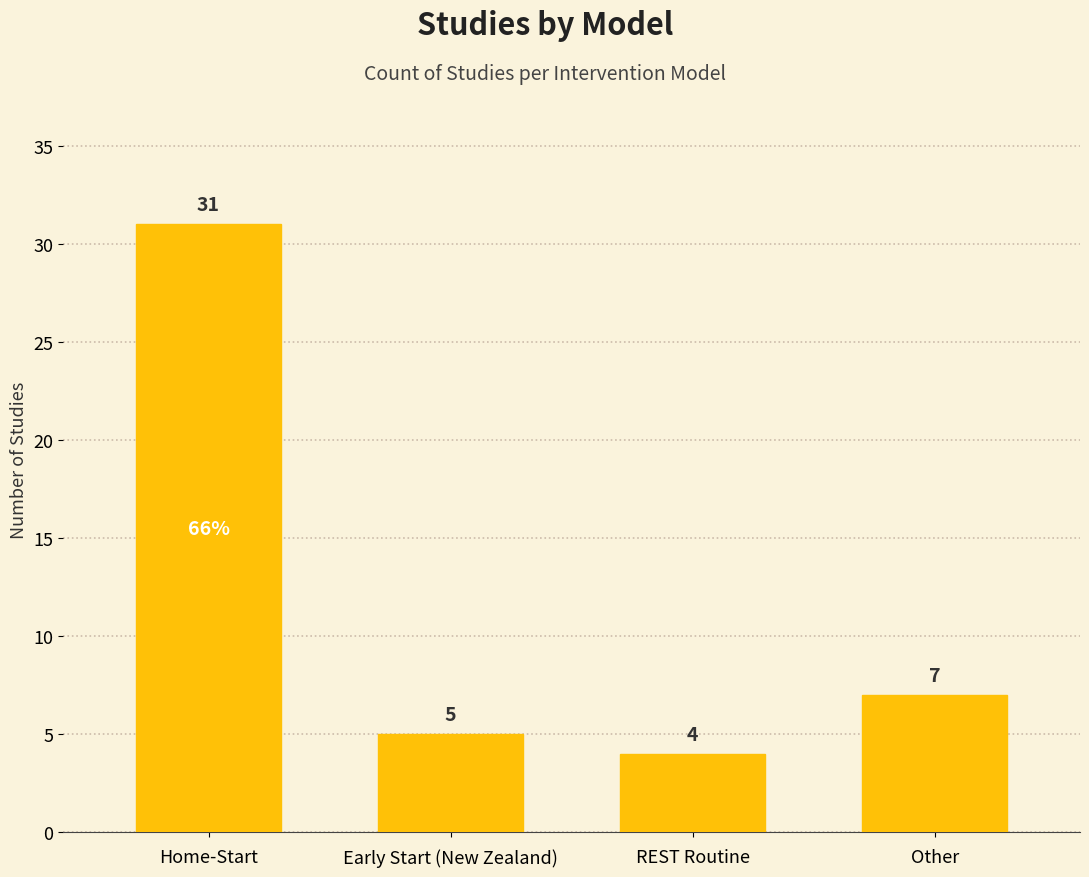

What is the value of the 3rd bar from the left?

4